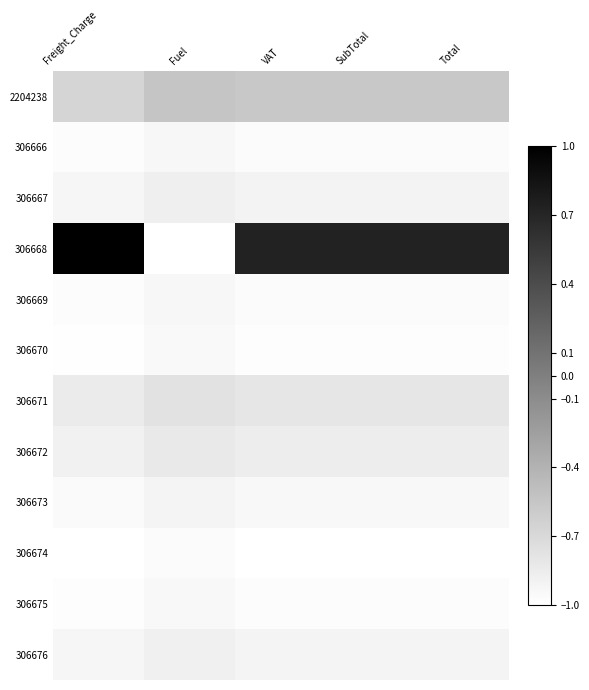

Which series has the largest total across all categories?

306668